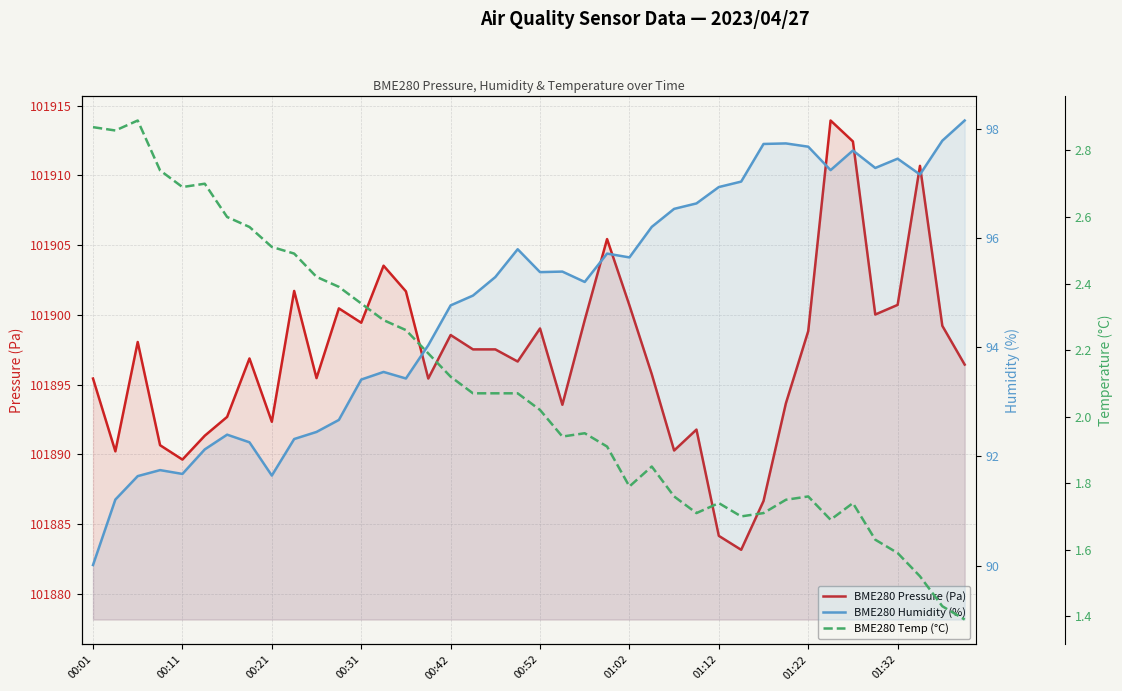

Between 35 and 36, which series saw the biggest shift?

BME280 Pressure (Pa)